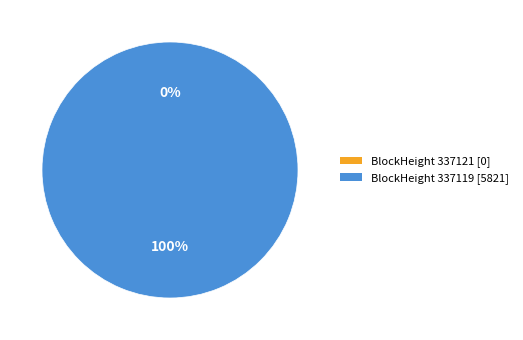

Rank the categories by value from highest to lowest.

337119, 337121